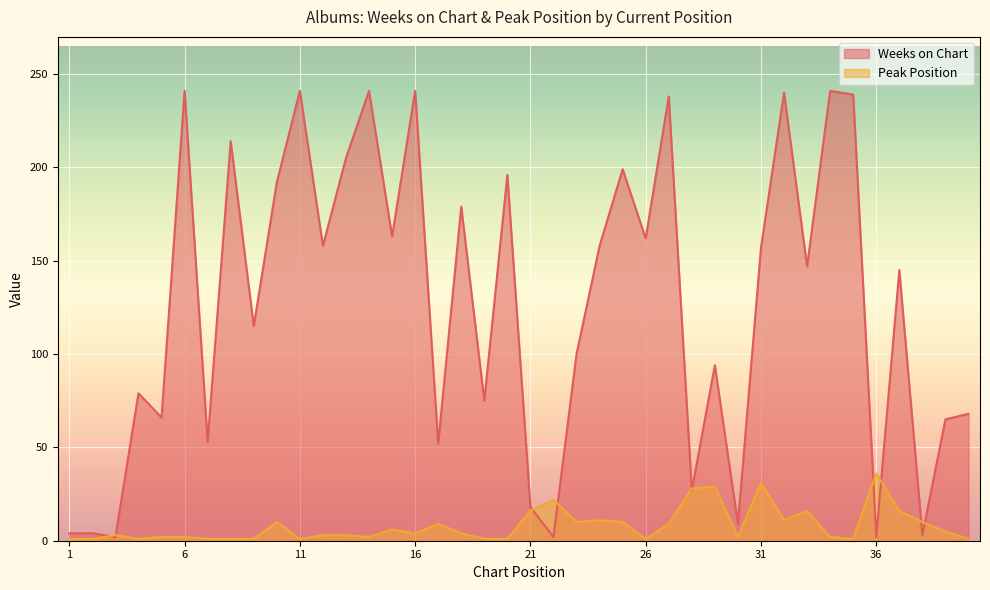

What is the difference between the highest and lowest values at 11?

240